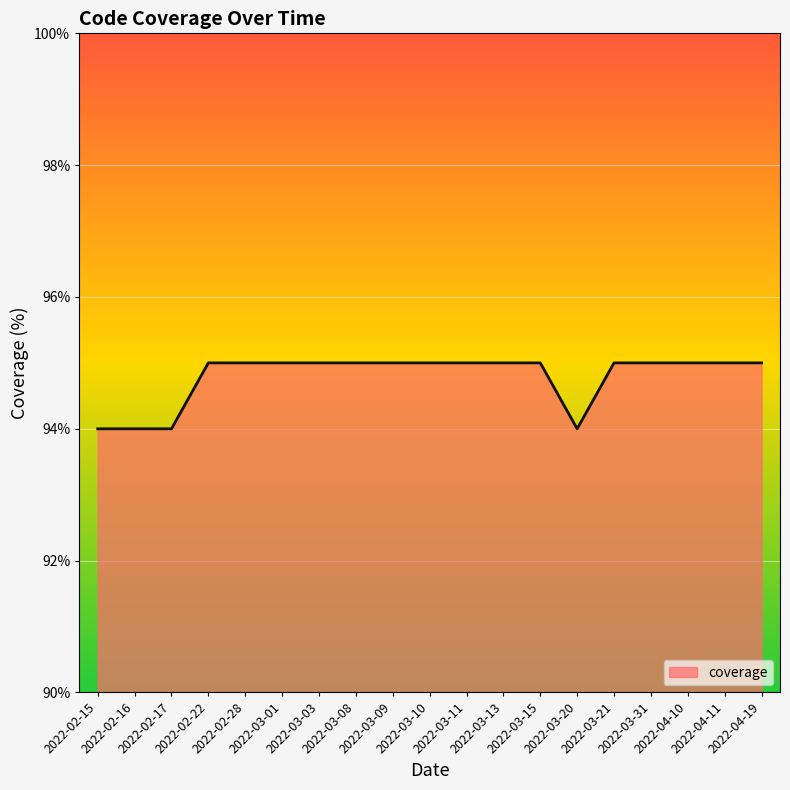

What is the minimum value shown in the chart?

94